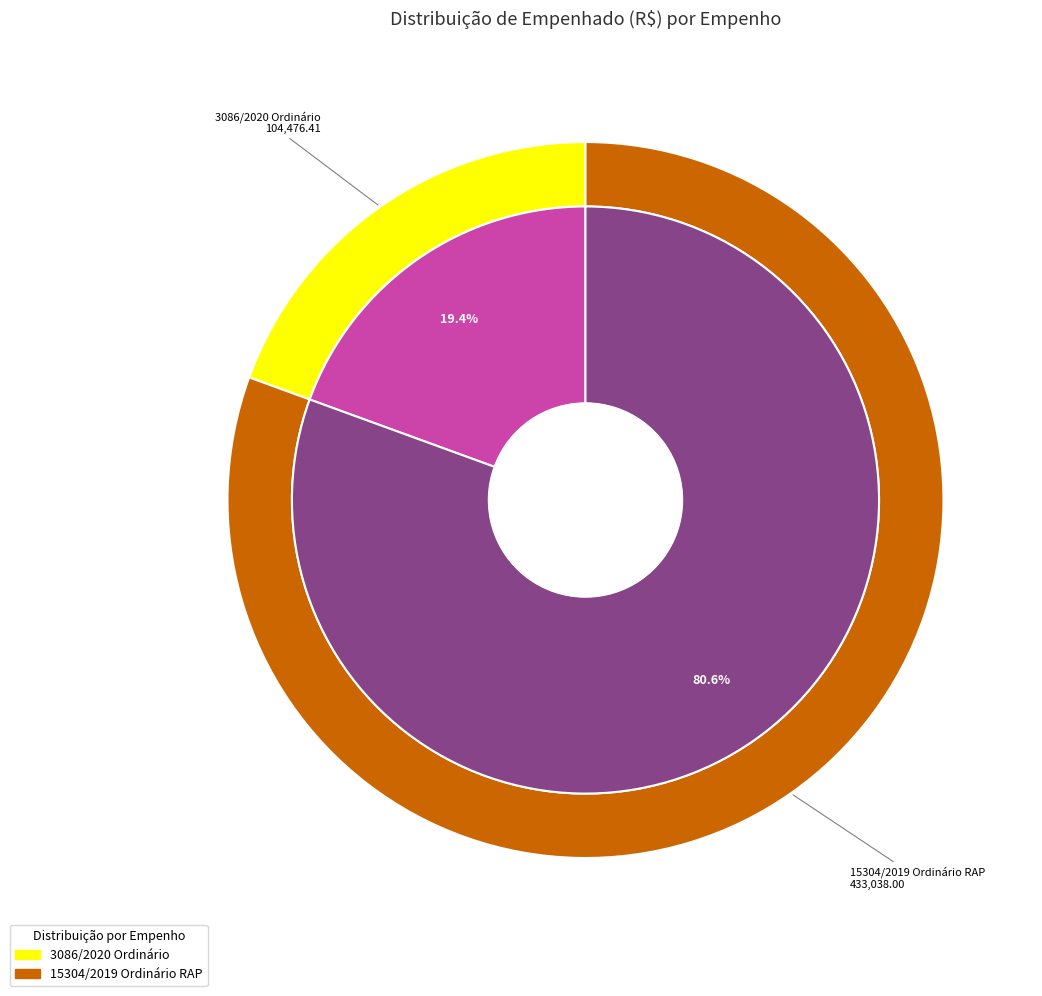

Between 15304/2019 Ordinário RAP and 3086/2020 Ordinário, which is larger?

15304/2019 Ordinário RAP